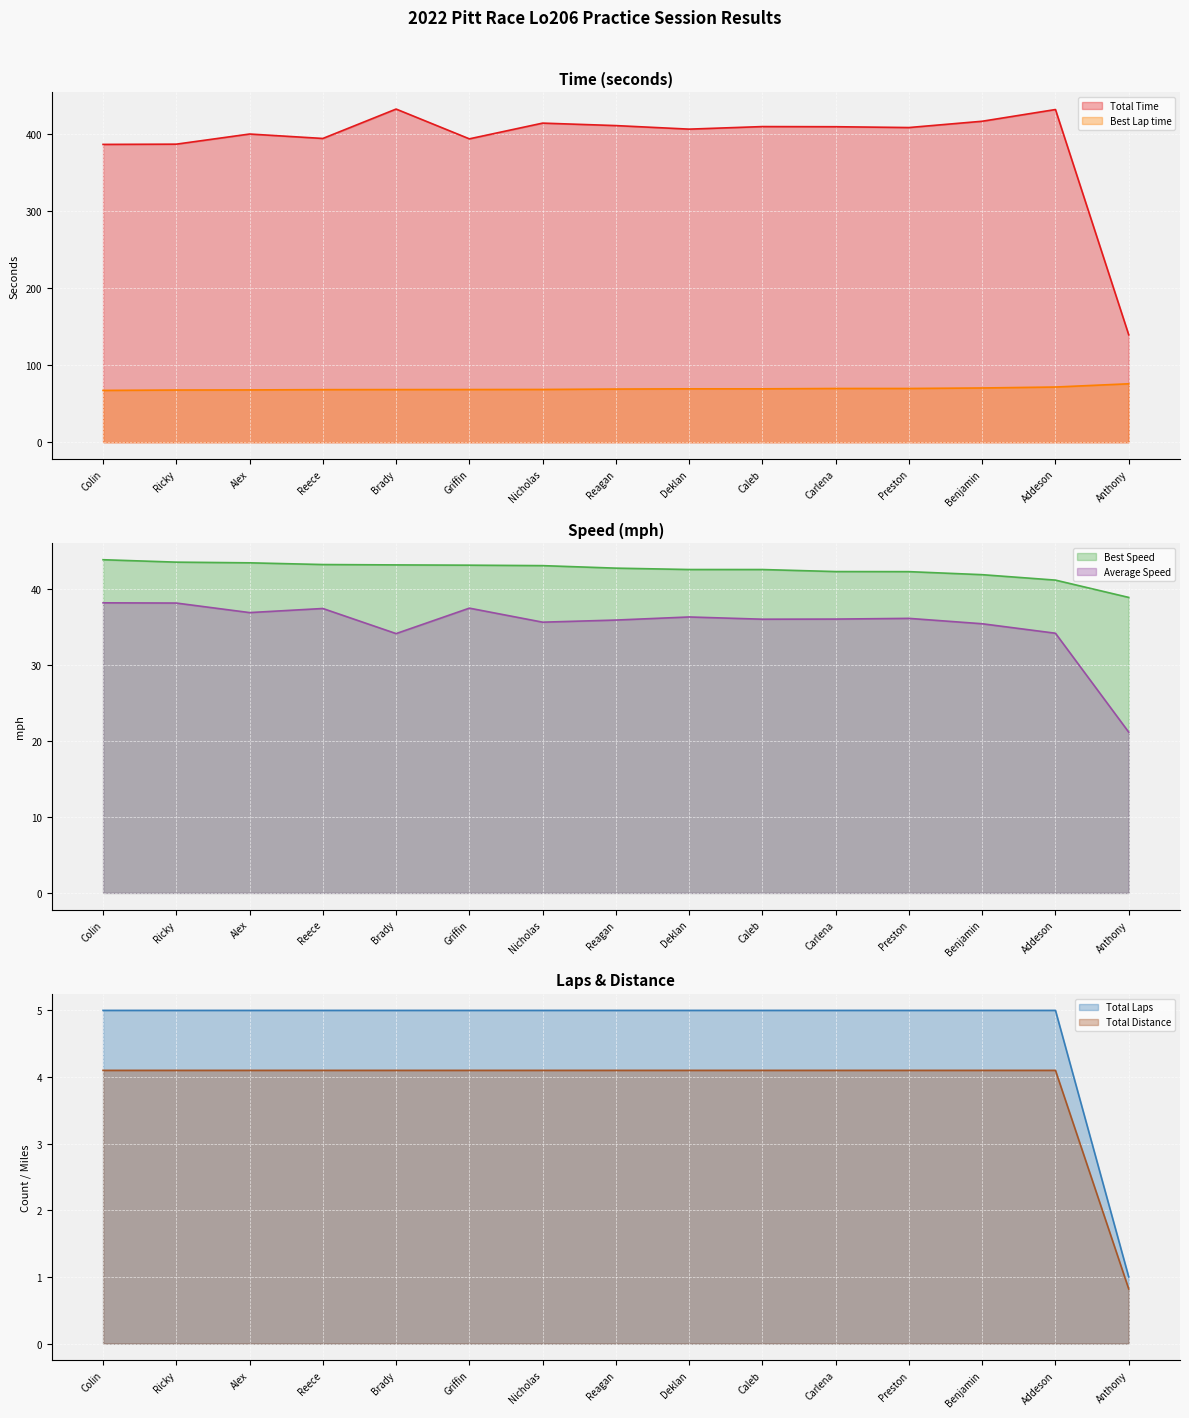

True or false: Total Distance has more than 2 points higher than both neighbors.

False